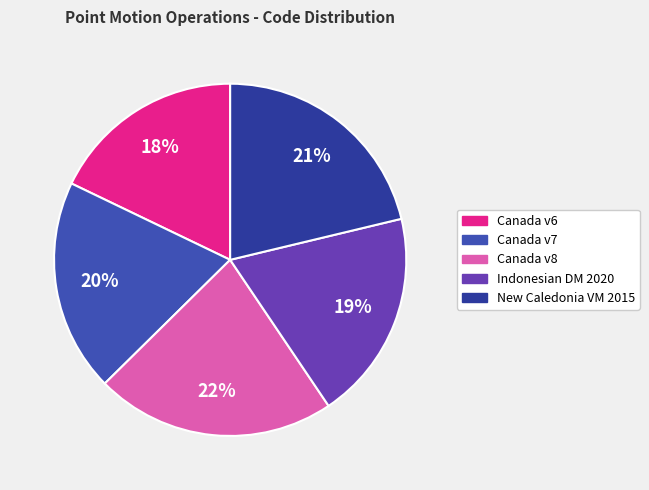

How many slices are in this pie chart?

5